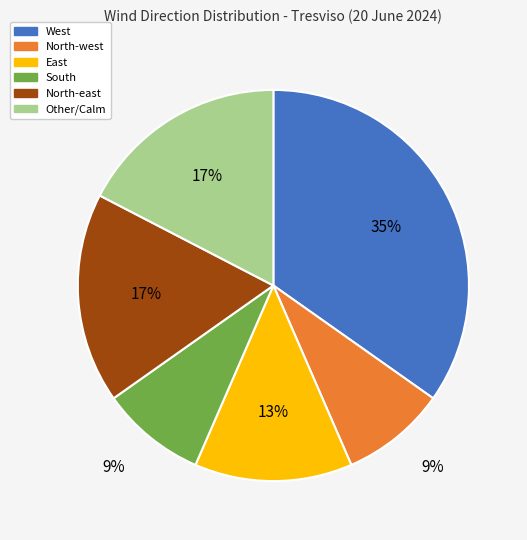

How many slices are in this pie chart?

6